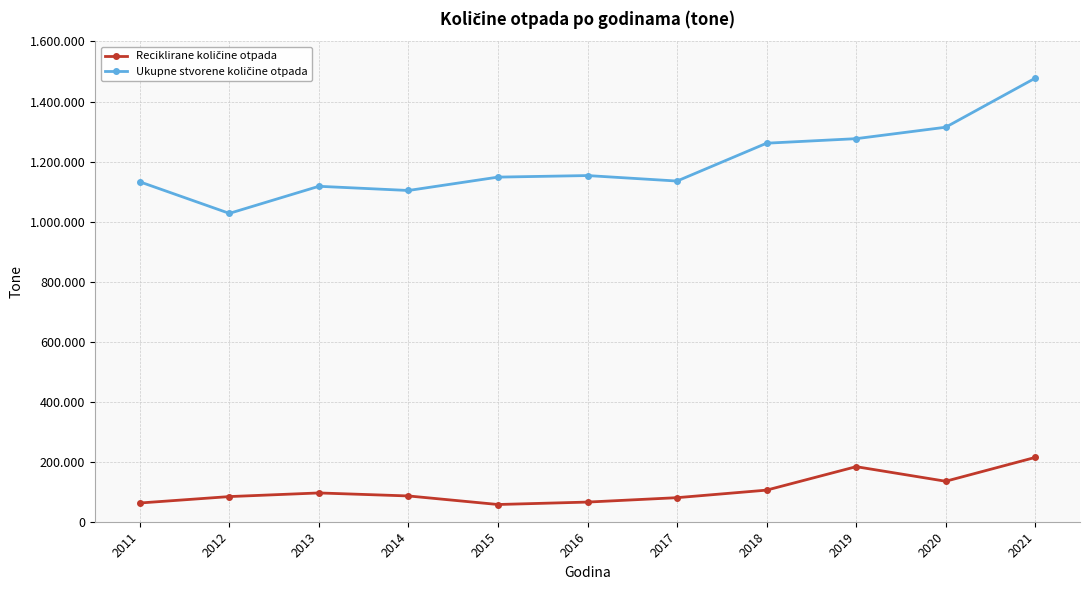

True or false: Ukupne stvorene količine otpada and Reciklirane količine otpada intersect in this chart.

False